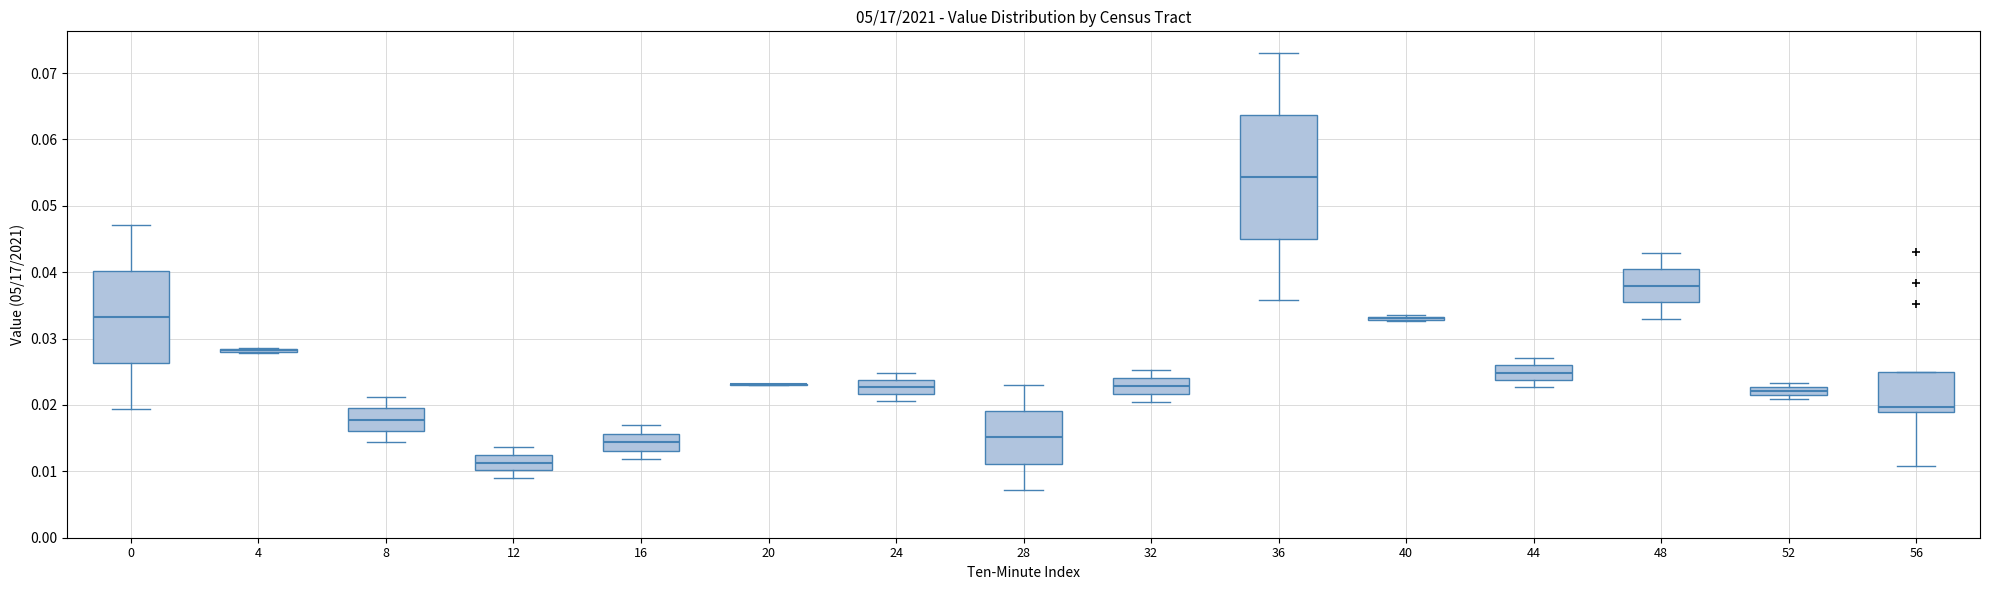

Which box is the tallest, from its lower edge to its upper edge?

36